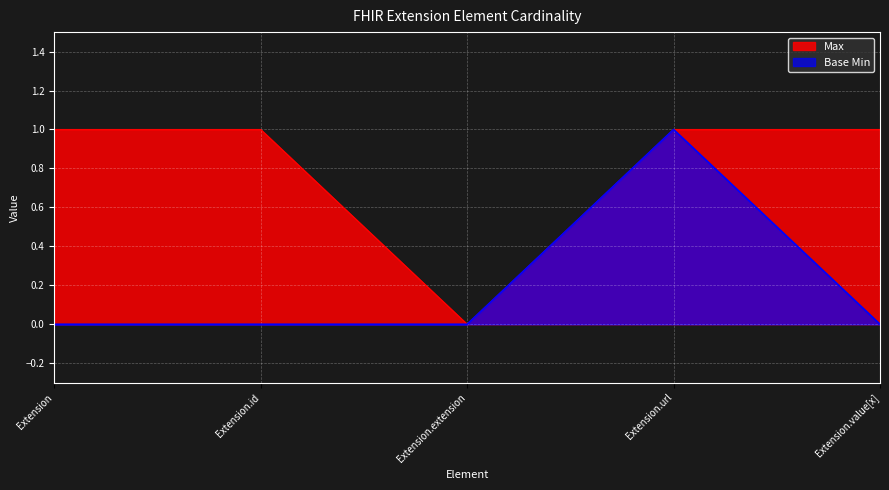

List the series in order of their peak value, lowest first.

Max, Base Min